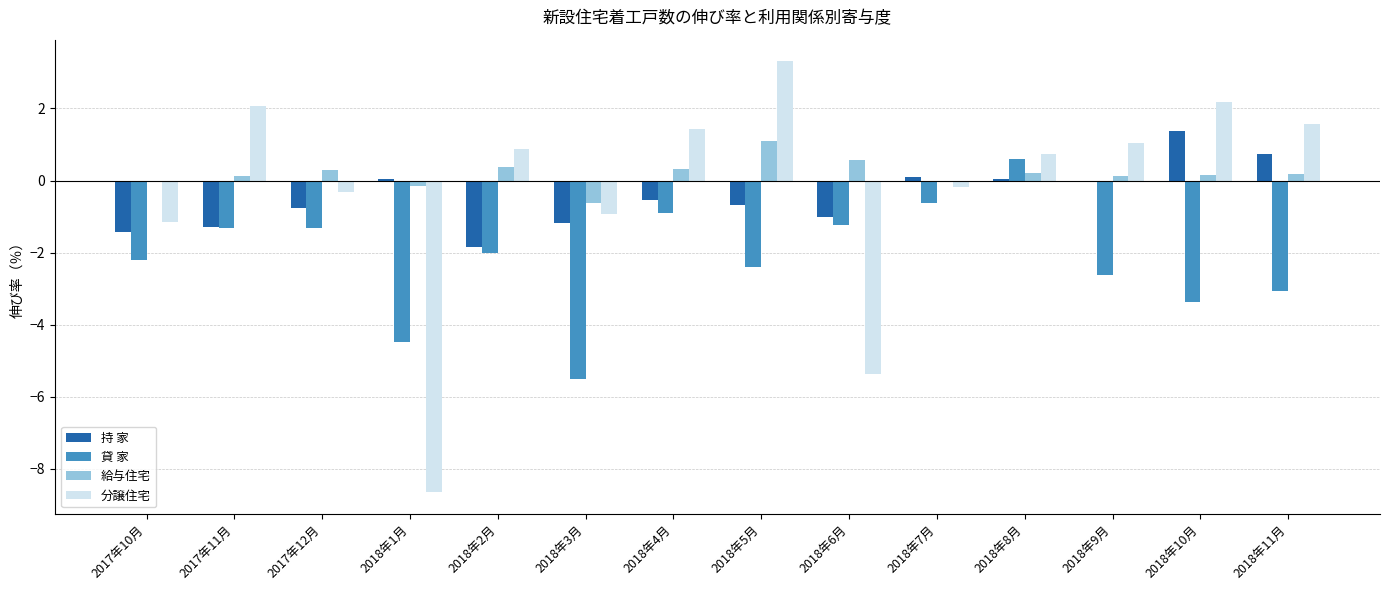

What is the total value across all series at 2018年10月?

0.3